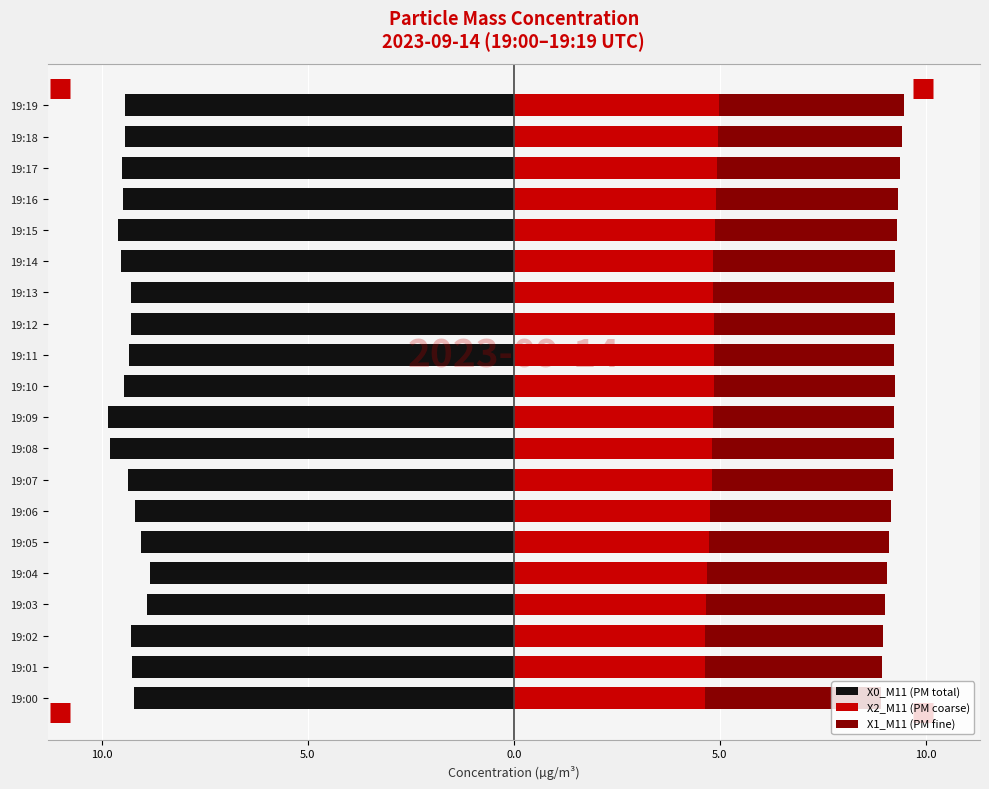

What is the sum of all X0_M11 (PM total) values?

-187.2